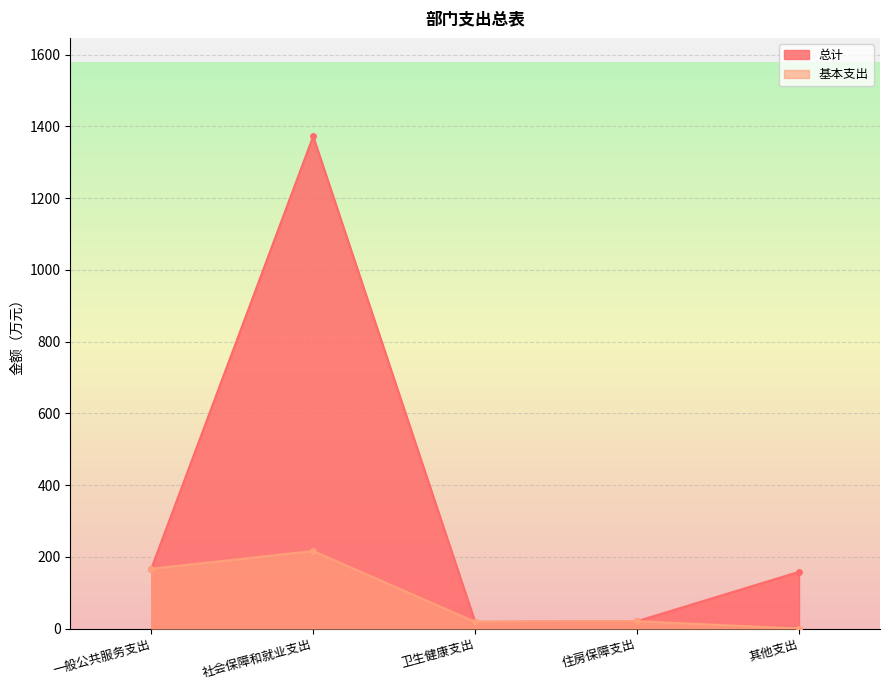

What is the difference between the highest and lowest values at 社会保障和就业支出?

1155.8